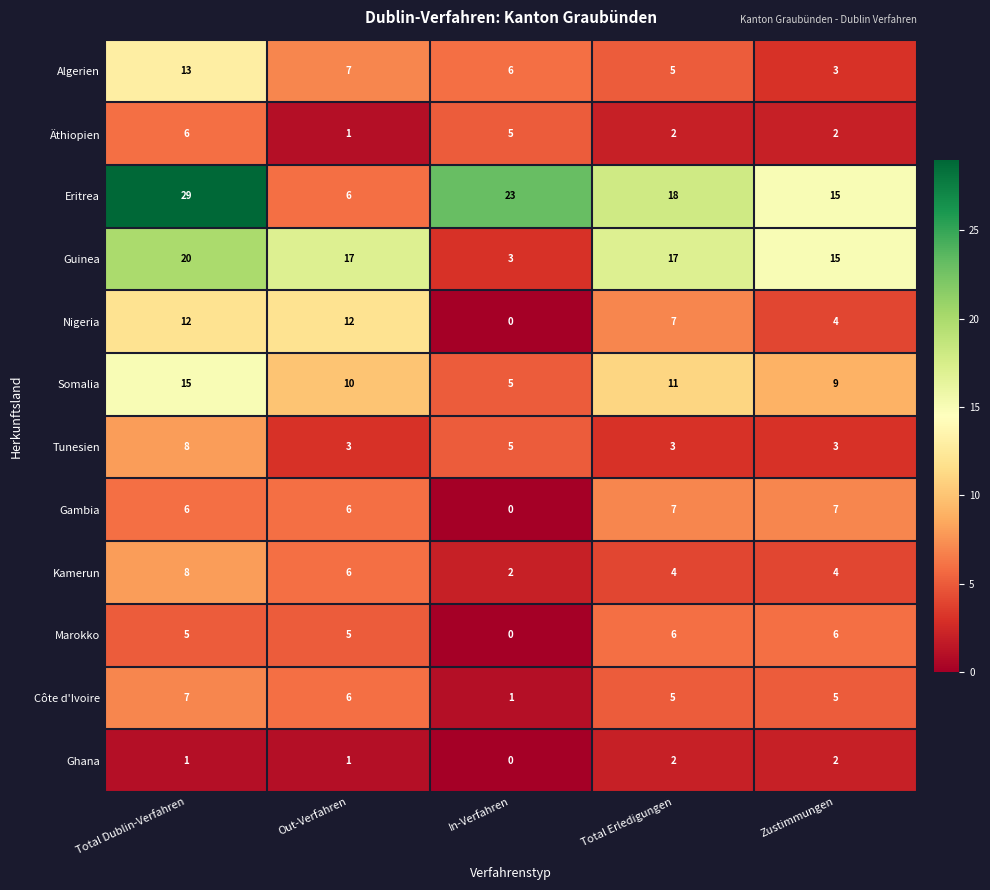

How many series are shown in this chart?

12